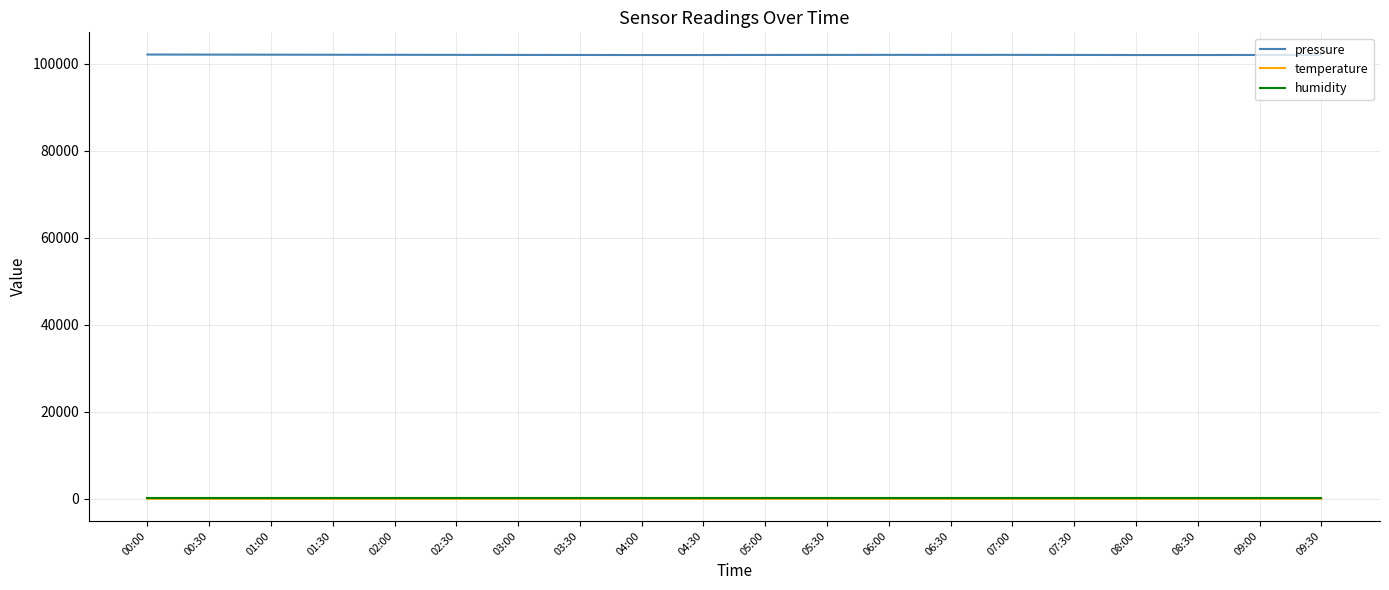

What is the sum of all humidity values?

2000.0